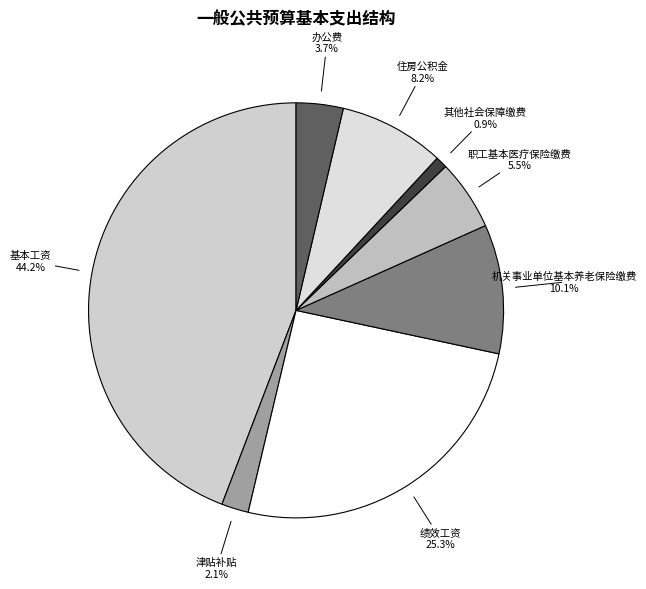

What percentage is the 办公费 slice, to the nearest percent?

4%